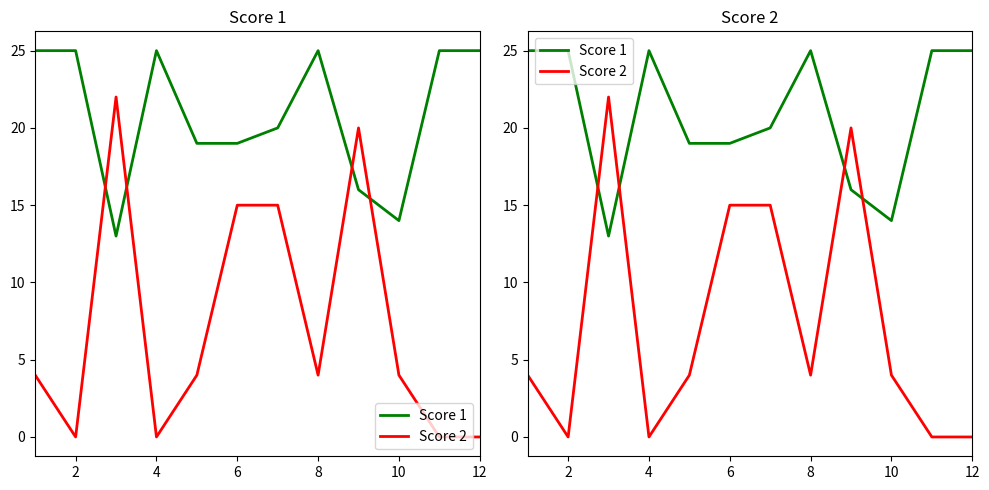

Between 12 and 8, which is larger?

12